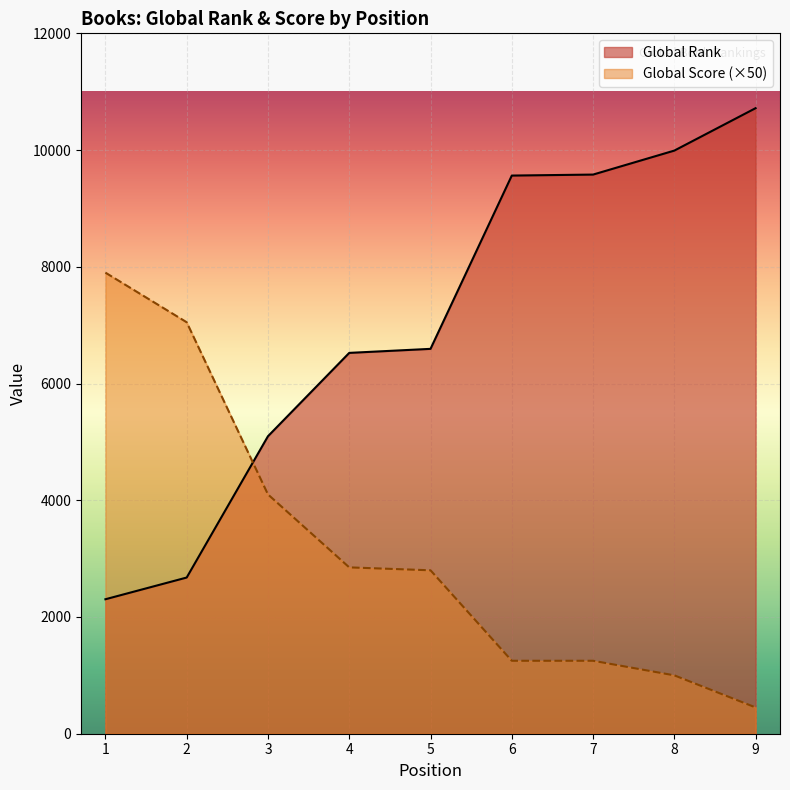

Where do Global Score and Global Rank first cross each other?

2 and 3